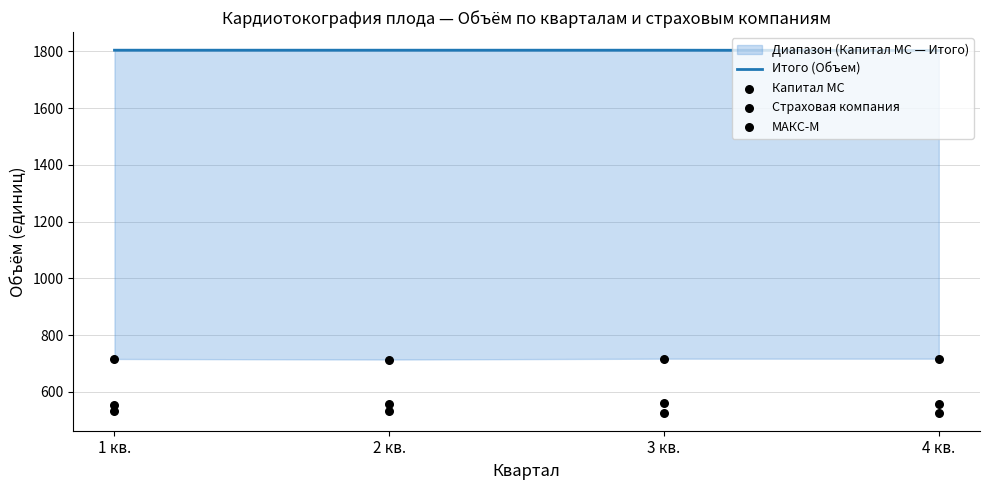

Is the value of Итого (Объем) at 2 кв. greater than the value of МАКС-М at 2 кв.?

Yes